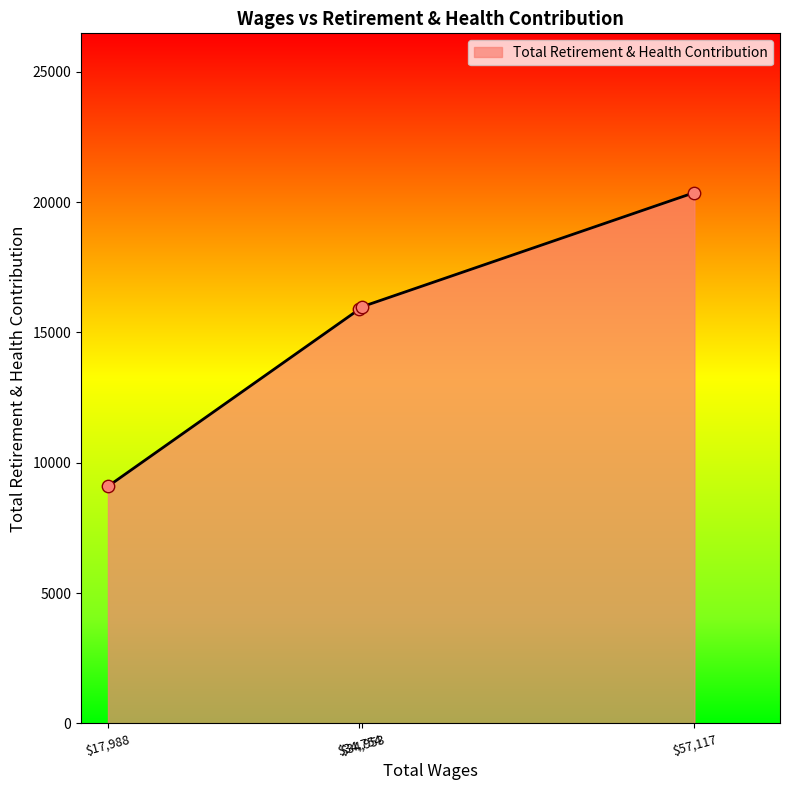

What is the sum of all values?

61332